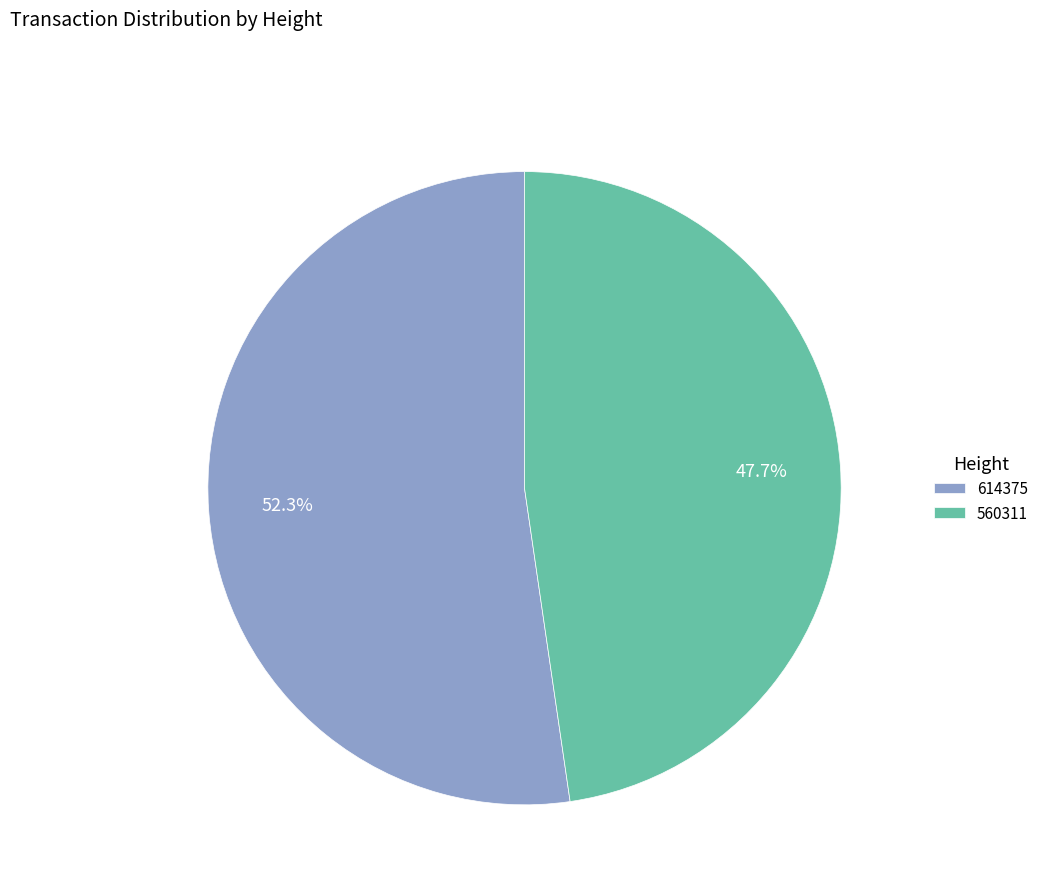

Count the number of slices in the pie.

2